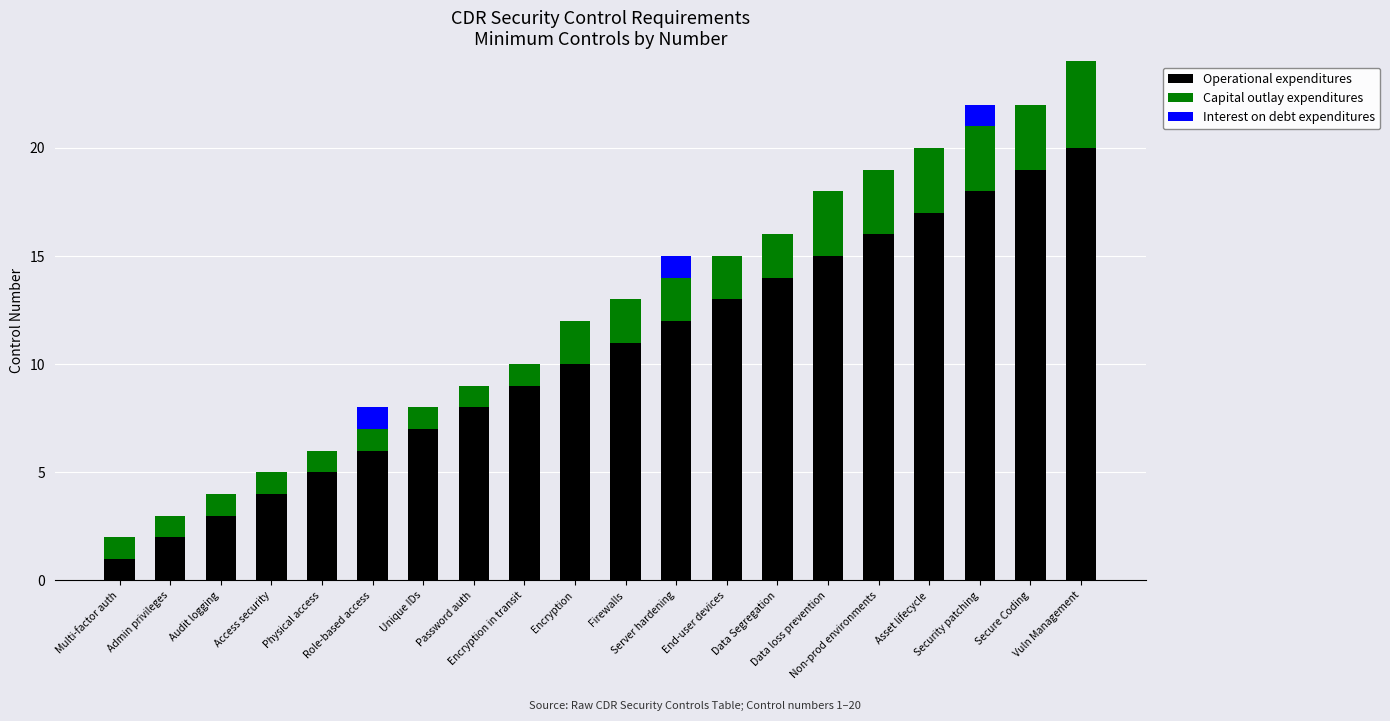

Which series has the largest range (max minus min)?

Operational expenditures